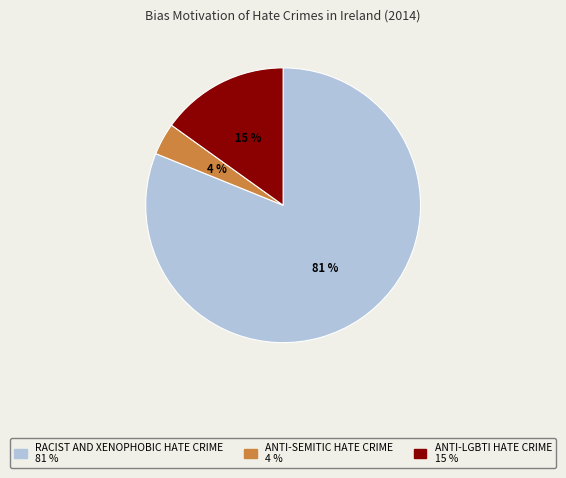

Is there any slice that represents more than half of the pie?

Yes